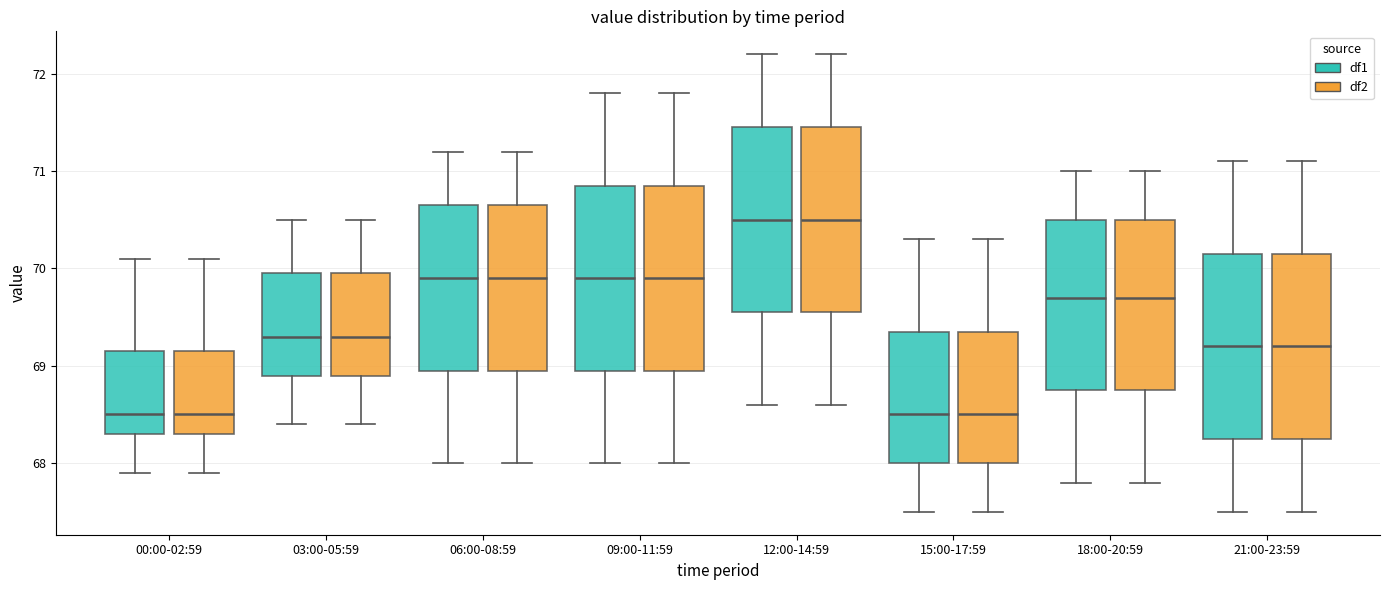

Reading left to right, transcribe this box plot: for each box, give where its median line is, the range the box spans, and where its two whiskers end, as read against the y-axis. The values are not printed on the chart, so give them approximately, as read against the axis.

00:00-02:59 (df1): median 68.5, box 68.3 to 69.2, whiskers 67.9 to 70.1
00:00-02:59 (df2): median 68.5, box 68.3 to 69.2, whiskers 67.9 to 70.1
03:00-05:59 (df1): median 69.3, box 68.9 to 70.0, whiskers 68.4 to 70.5
03:00-05:59 (df2): median 69.3, box 68.9 to 70.0, whiskers 68.4 to 70.5
06:00-08:59 (df1): median 69.9, box 69.0 to 70.7, whiskers 68.0 to 71.2
06:00-08:59 (df2): median 69.9, box 69.0 to 70.7, whiskers 68.0 to 71.2
09:00-11:59 (df1): median 69.9, box 69.0 to 70.9, whiskers 68.0 to 71.8
09:00-11:59 (df2): median 69.9, box 69.0 to 70.9, whiskers 68.0 to 71.8
12:00-14:59 (df1): median 70.5, box 69.6 to 71.5, whiskers 68.6 to 72.2
12:00-14:59 (df2): median 70.5, box 69.6 to 71.5, whiskers 68.6 to 72.2
15:00-17:59 (df1): median 68.5, box 68.0 to 69.4, whiskers 67.5 to 70.3
15:00-17:59 (df2): median 68.5, box 68.0 to 69.4, whiskers 67.5 to 70.3
18:00-20:59 (df1): median 69.7, box 68.8 to 70.5, whiskers 67.8 to 71.0
18:00-20:59 (df2): median 69.7, box 68.8 to 70.5, whiskers 67.8 to 71.0
21:00-23:59 (df1): median 69.2, box 68.3 to 70.2, whiskers 67.5 to 71.1
21:00-23:59 (df2): median 69.2, box 68.3 to 70.2, whiskers 67.5 to 71.1